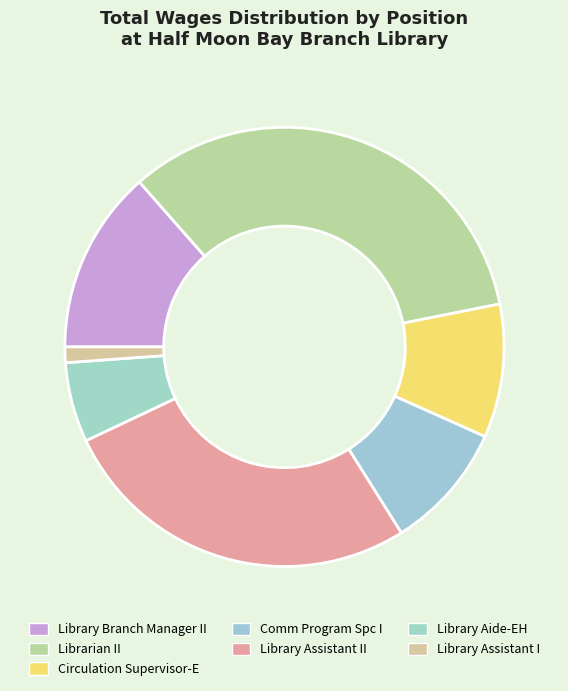

Which category has the smallest portion of the pie?

Library Assistant I